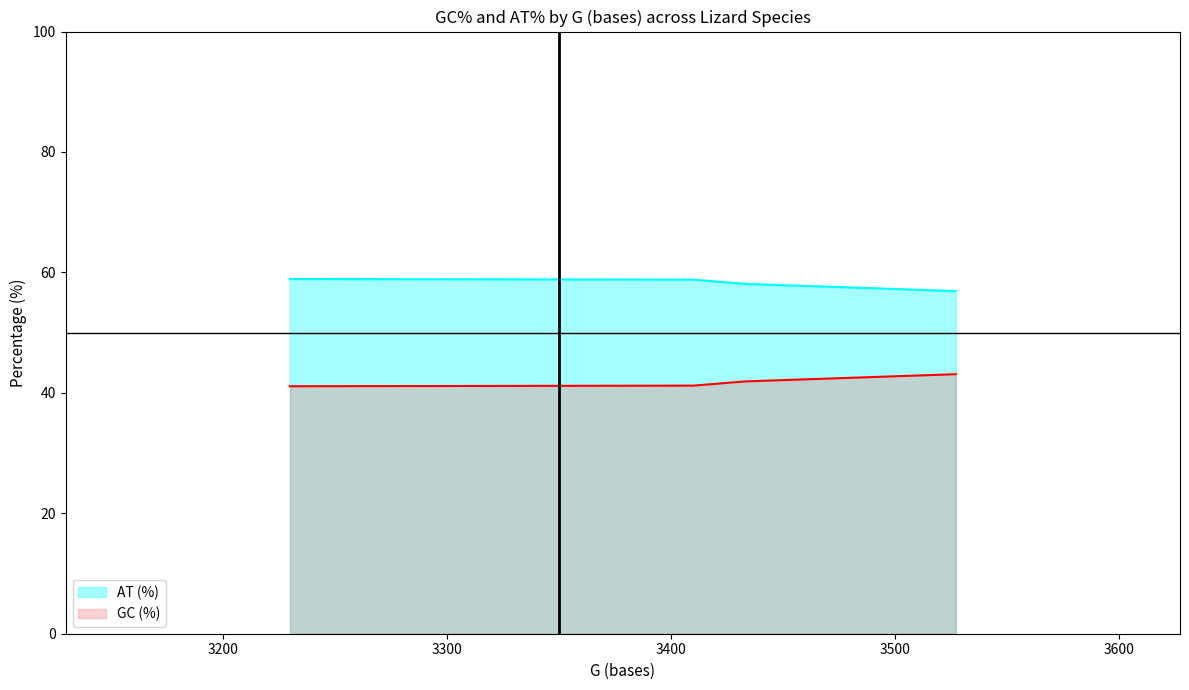

What is the total value across all series at 3527?

100.0